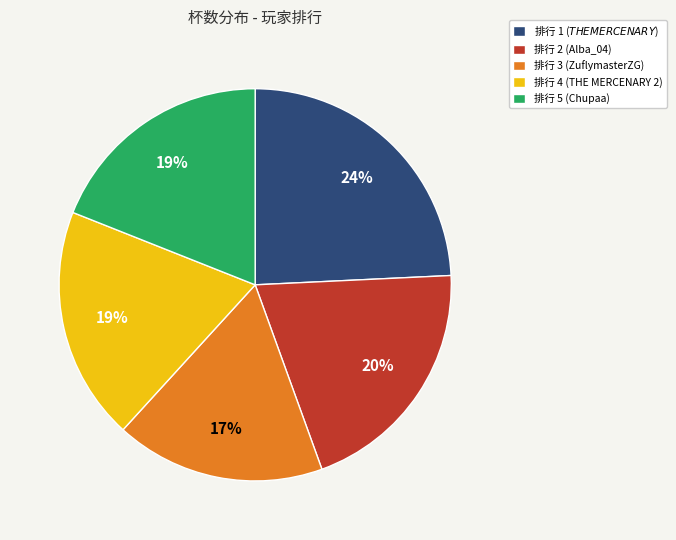

Which slice is the largest?

排行 1 ($THE MERCENARY$)